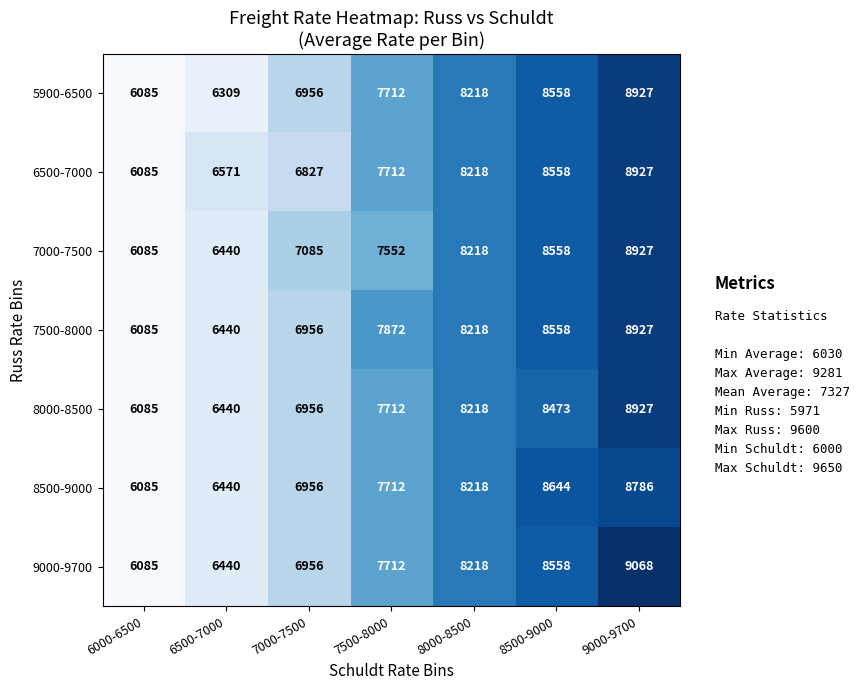

Is it true that 8000-8500 equals 8473 at 8500-9000?

True